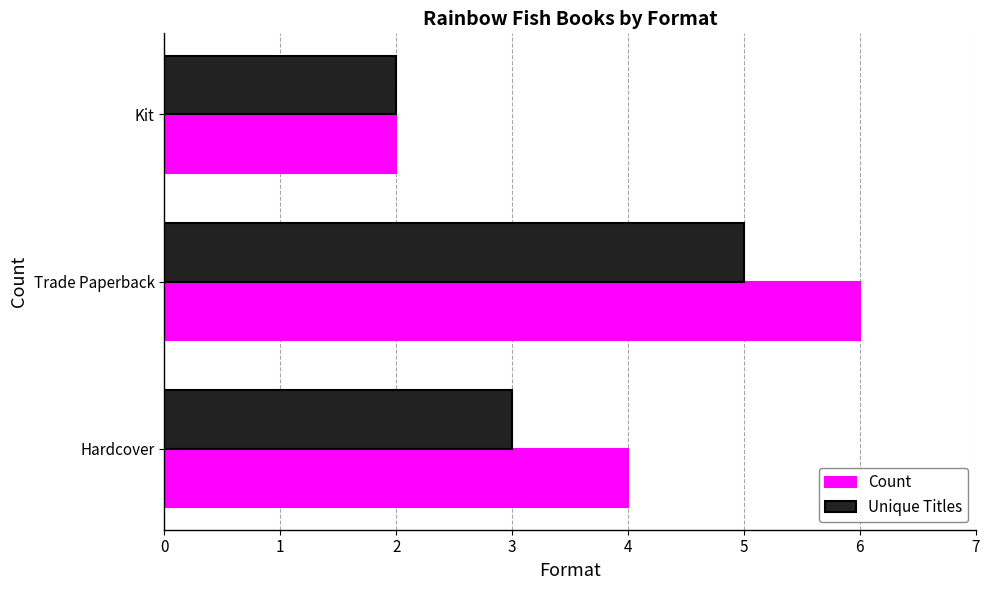

Rank the series by their maximum value, from lowest to highest.

Unique Titles, Count